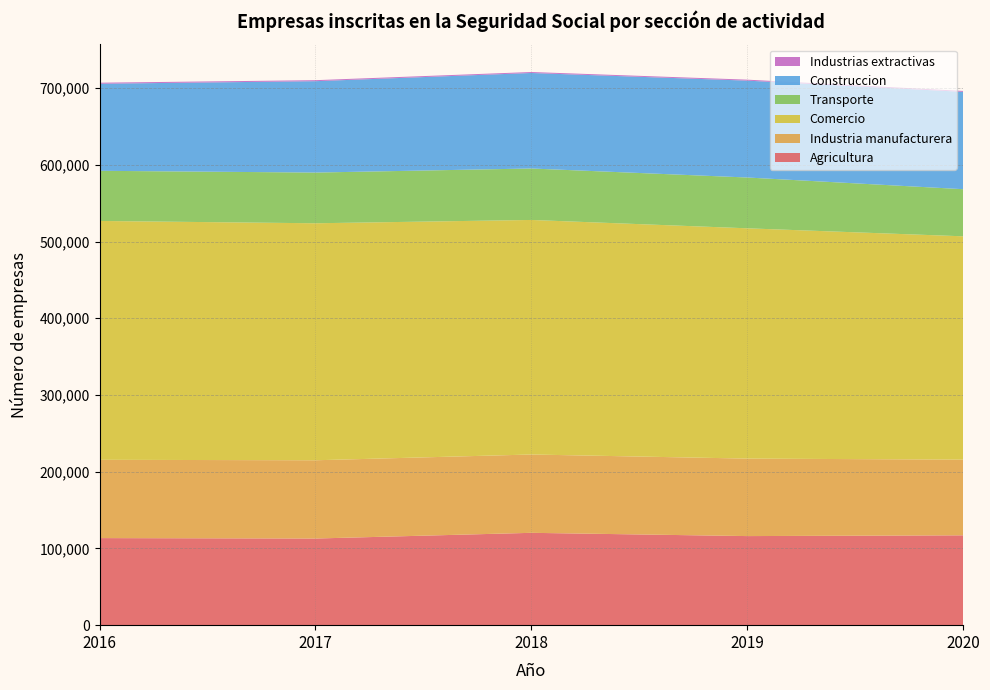

Reading left to right, transcribe all the data shown in this chart.

Agricultura: 2016=113495	2017=112924	2018=120356	2019=116108	2020=117104
Industria manufacturera: 2016=102037	2017=102006	2018=102090	2019=100997	2020=98648
Comercio: 2016=311317	2017=308902	2018=305701	2019=300159	2020=291079
Transporte: 2016=65364	2017=66080	2018=67078	2019=66219	2020=61412
Construccion: 2016=113485	2017=119103	2018=124484	2019=126261	2020=126842
Industrias extractivas: 2016=1344	2017=1314	2018=1264	2019=1261	2020=1227